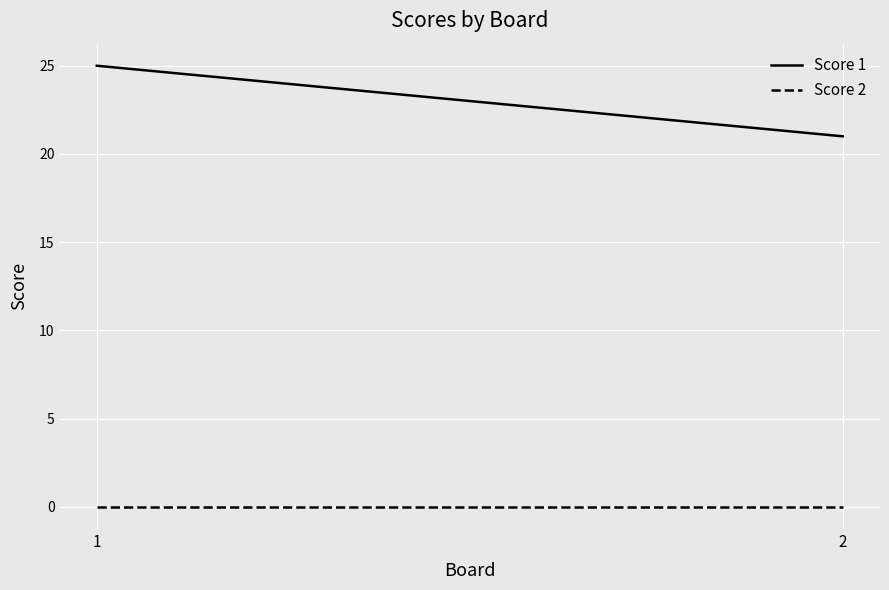

What is the value of the Score 1 point at the 1st from the left?

25